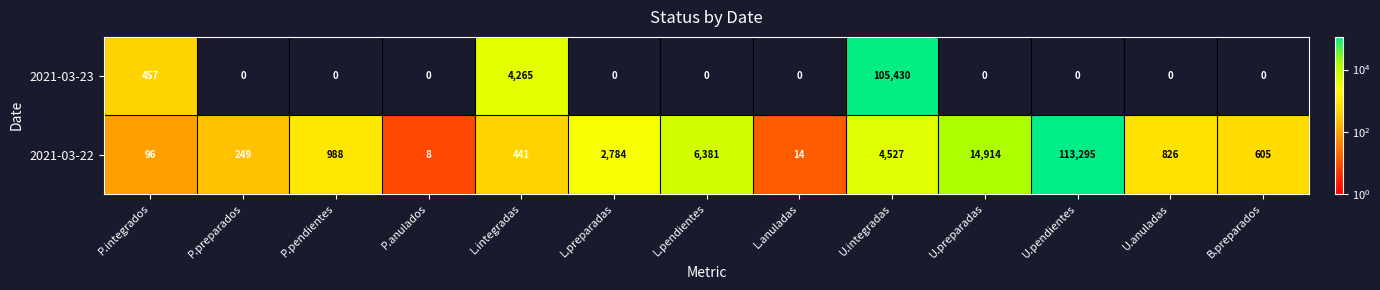

What is the sum of all 2021-03-22 values?

145128